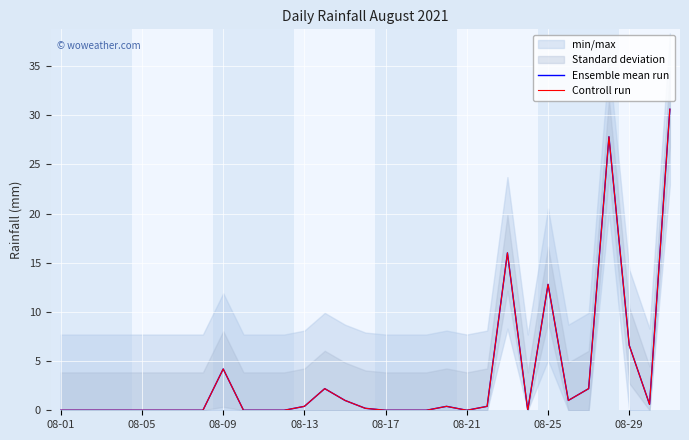

Which series has the widest spread of values?

Ensemble mean run